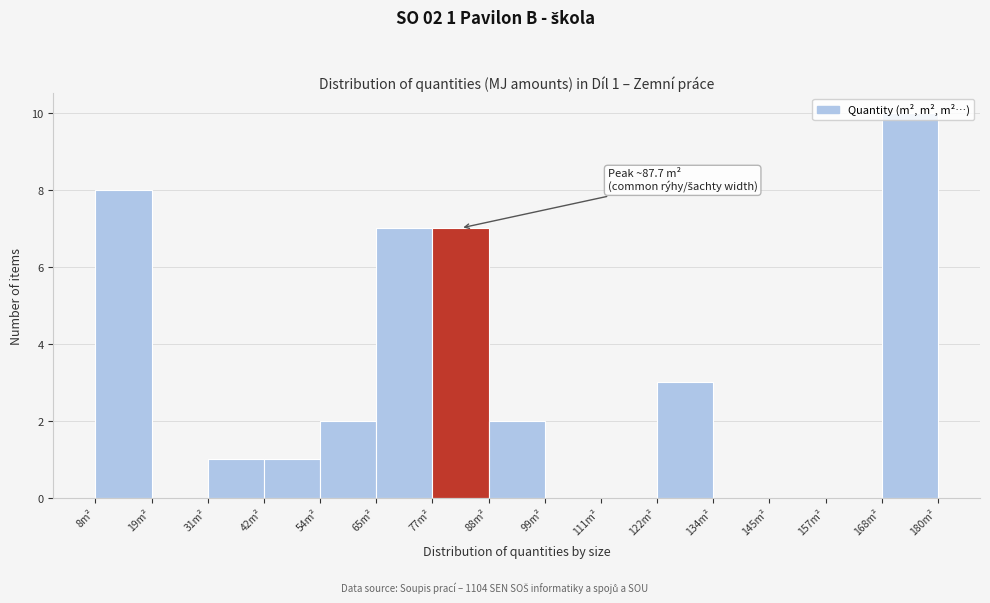

Which range on the x-axis has the tallest bar?

168 to 180